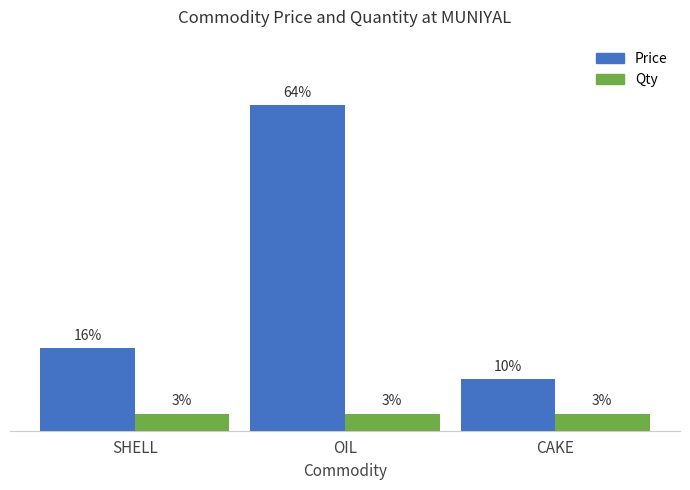

Which series has the largest total across all categories?

Price